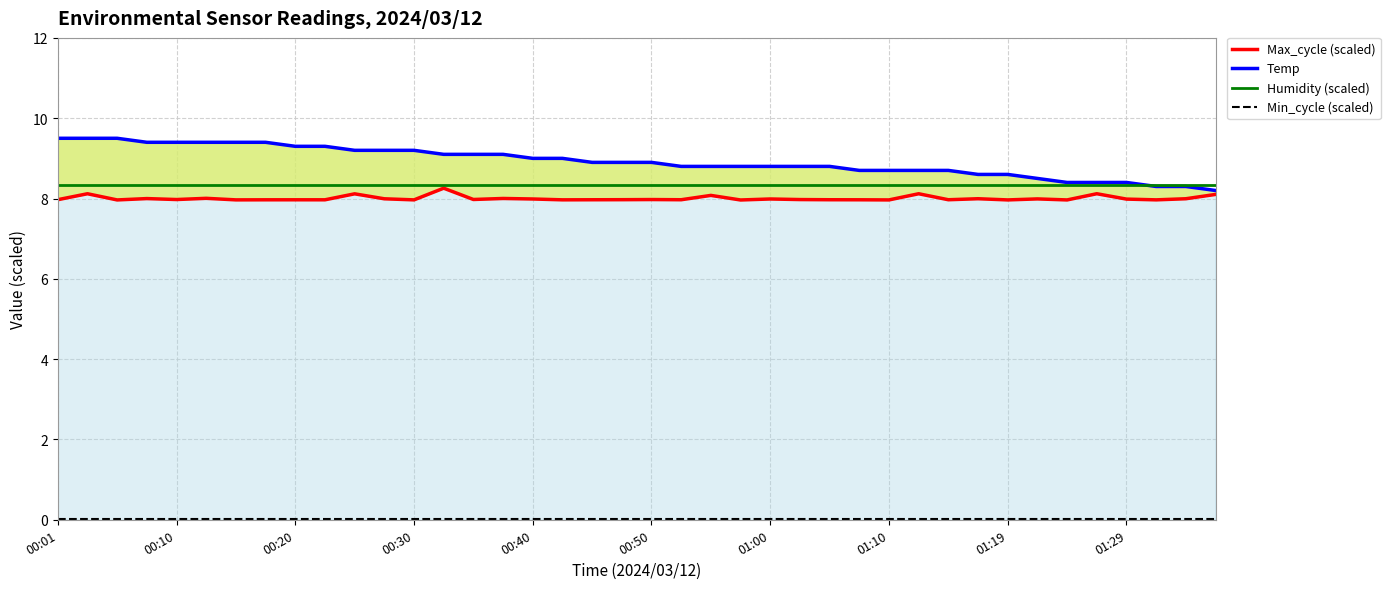

What is the average value of the Max_cycle (scaled) series?

8.0